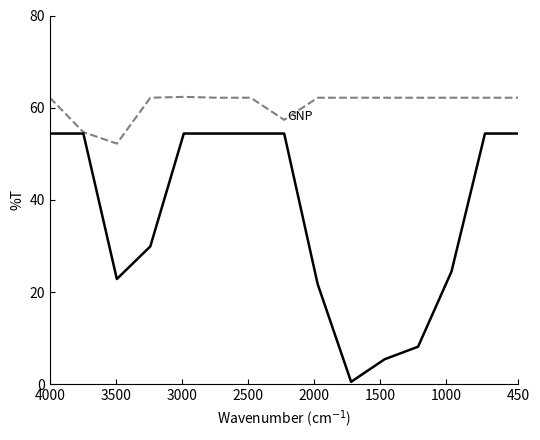

What is the value of the GNP point at the 4th from the left?

62.2